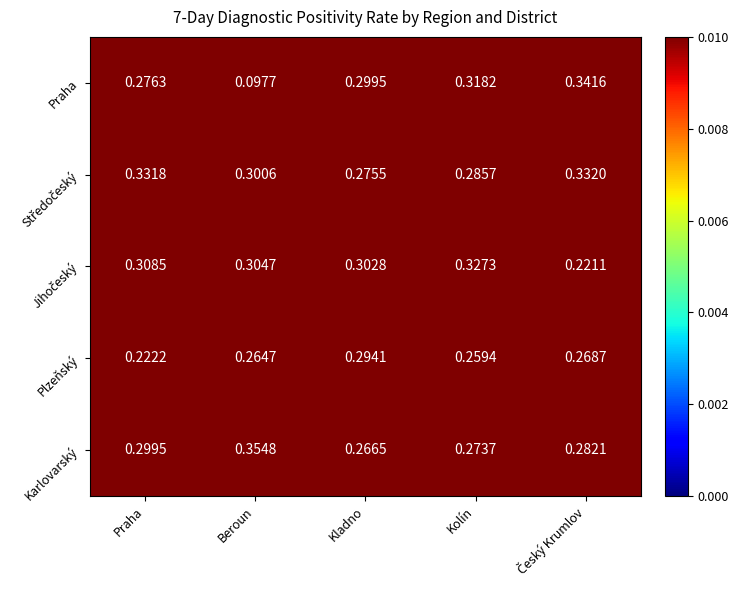

Which series has the widest spread of values?

Praha